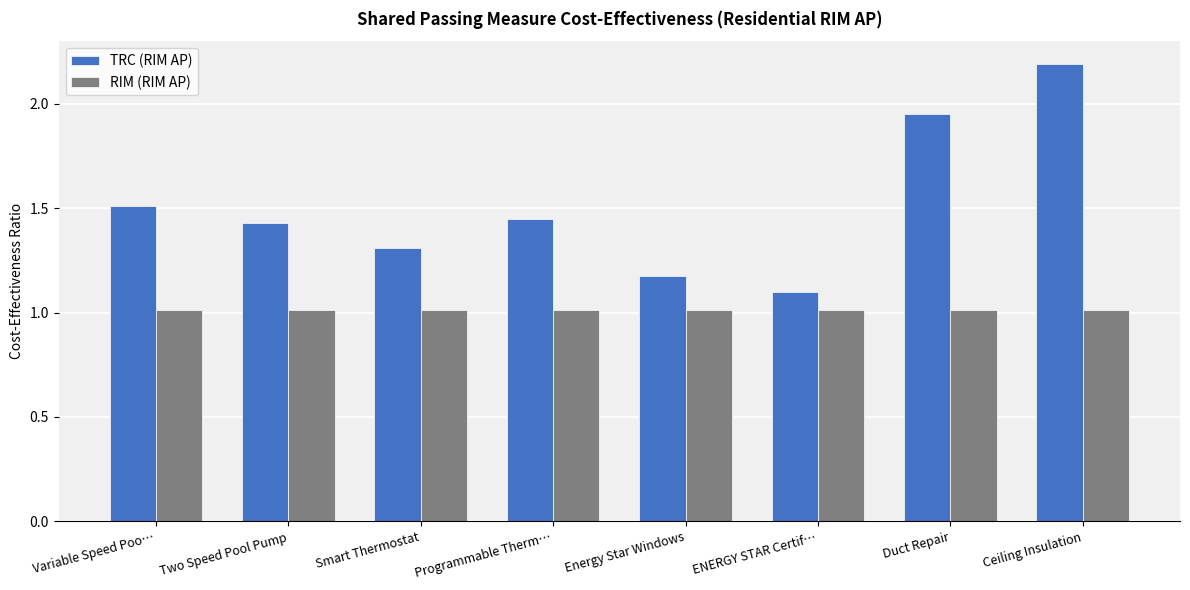

What is the minimum value shown in the chart?

1.0